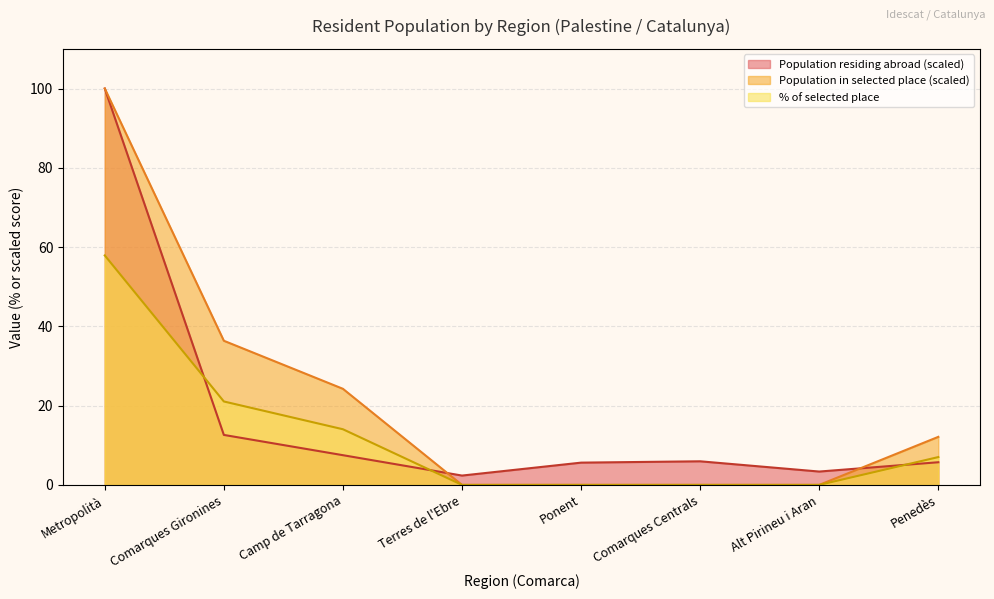

The Population in selected place series shows 21.2 at Comarques Gironines. True or false?

False